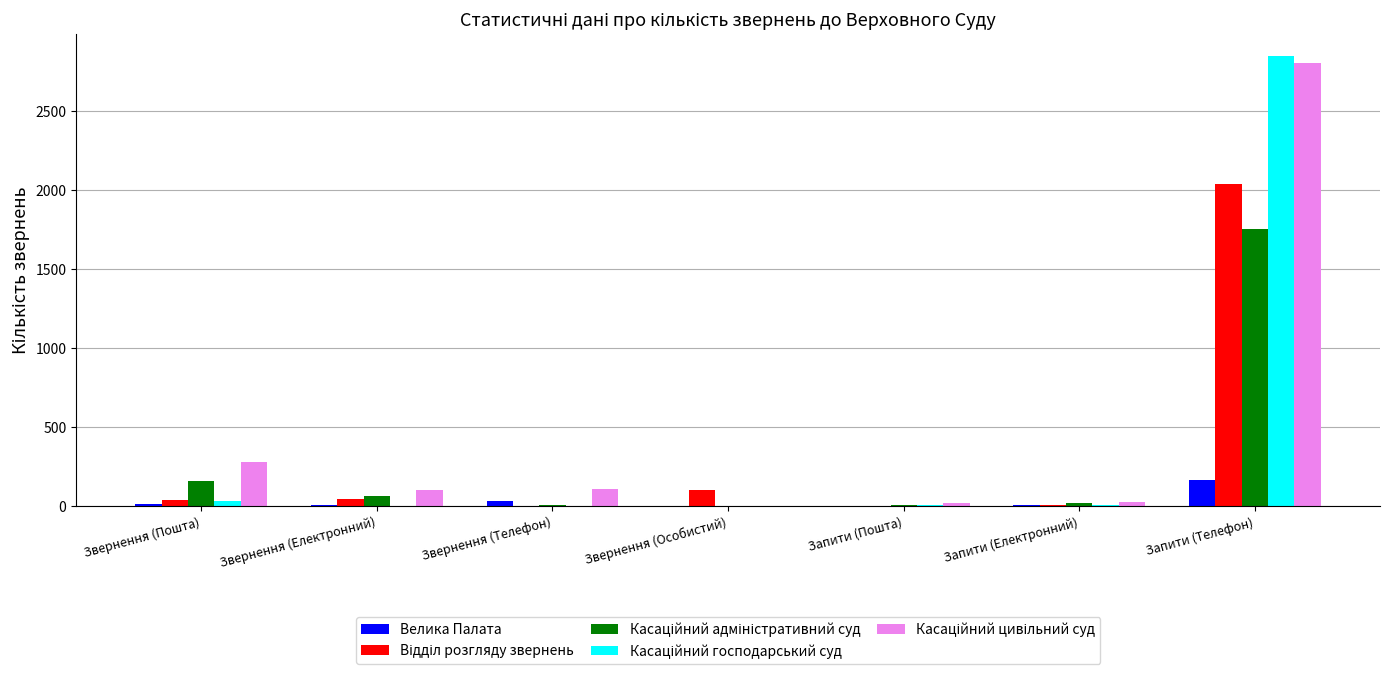

What is the sum of all Велика Палата values?

228